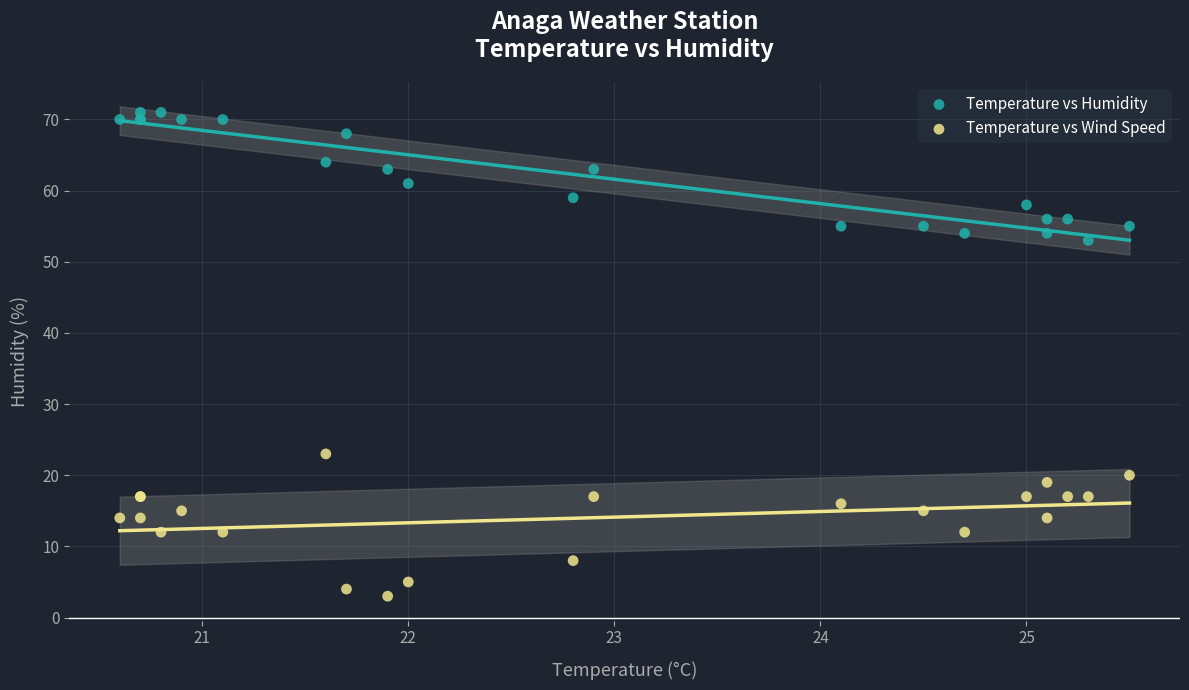

Which series reaches the maximum Y coordinate?

Temperature vs Humidity